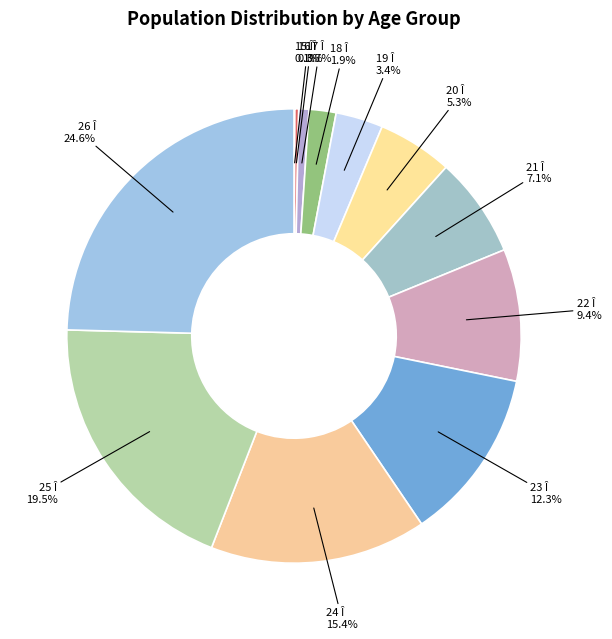

Does 18 Î account for over 50% of the chart?

No